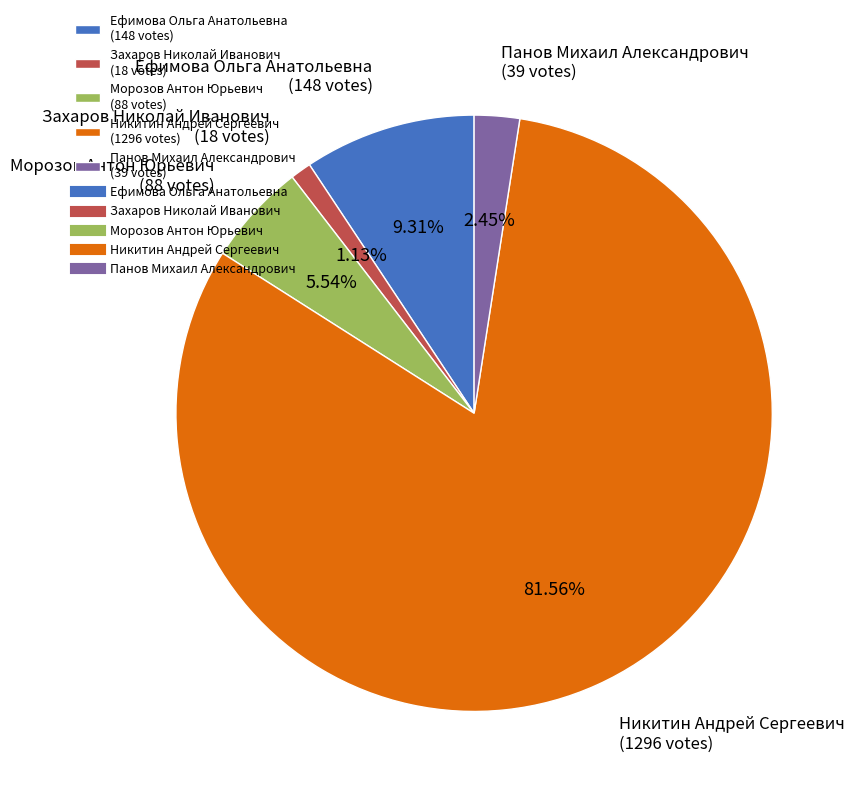

To the nearest percent, what is the difference between the Морозов Антон Юрьевич and Никитин Андрей Сергеевич slice percentages?

76%